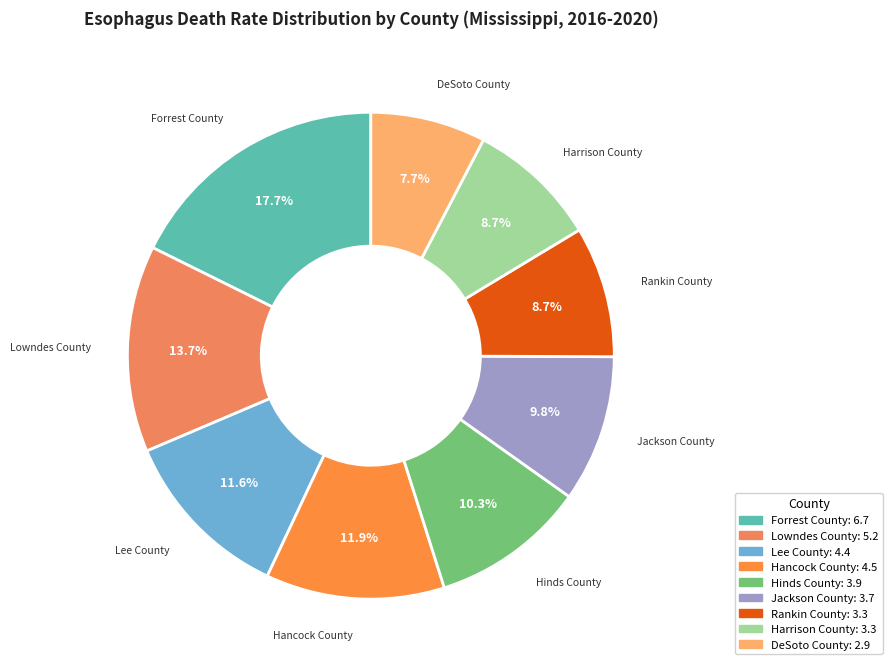

Is it true that Rankin County is 9% of the pie?

True